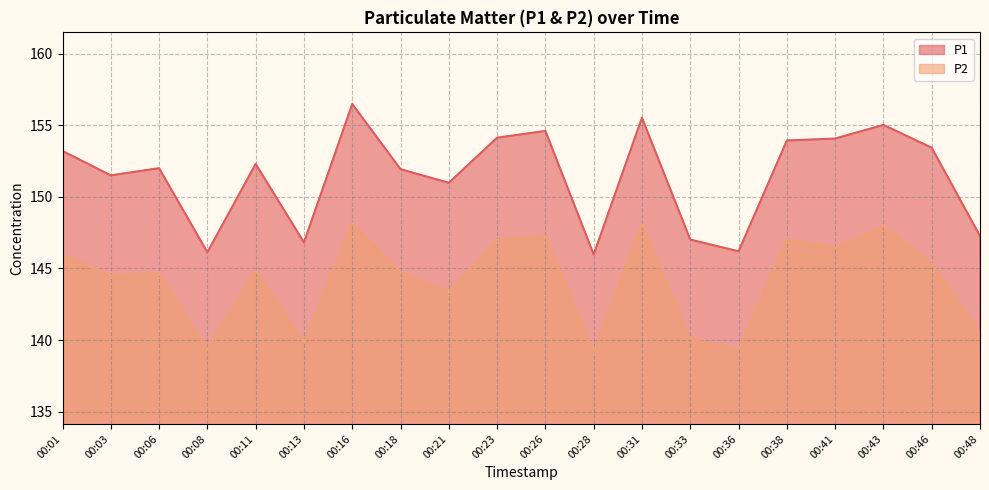

What is the average value of the P1 series?

151.4